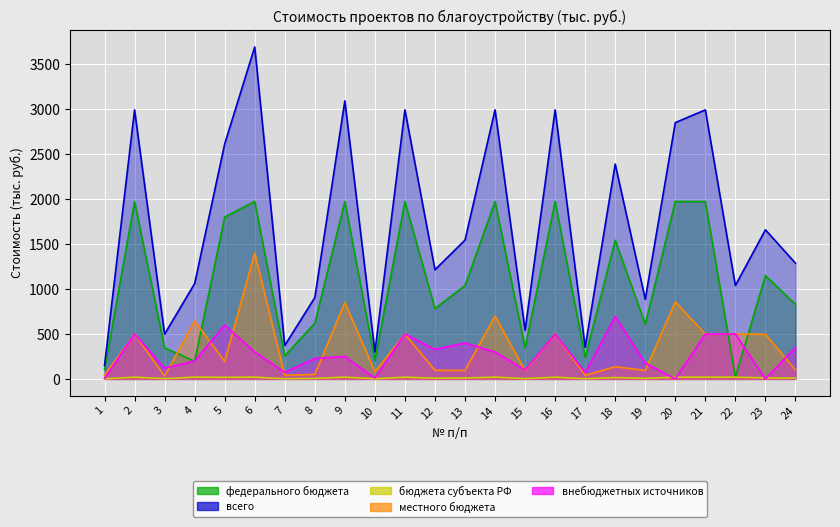

Reading left to right, what are all the values shown in this chart?

федерального бюджета: 104.0	1975.0	345.0	196.0	1802.0	1975.0	256.0	621.0	1975.0	207.9	1975.0	783.0	1040.0	1975.0	347.0	1975.0	240.0	1544.0	610.0	1975.0	1975.0	19.8	1150.4	830.0
всего: 150.0	2994.8	498.5	1061.2	2615.2	3694.8	372.6	905.3	3095.2	300.0	2994.8	1214.9	1545.5	2995.2	542.5	2994.8	352.5	2391.6	886.2	2852.8	2994.8	1039.5	1660.0	1288.4
бюджета субъекта РФ: 1.1	19.8	3.5	20.2	18.2	19.8	2.6	6.3	20.2	2.1	19.8	7.9	10.5	20.2	3.5	19.8	2.5	15.6	6.2	19.8	19.8	19.8	11.6	8.4
местного бюджета: 40.0	500.0	30.0	645.0	195.0	1400.0	40.0	50.0	850.0	80.0	500.0	96.0	95.0	700.0	92.0	500.0	40.0	136.0	94.0	857.0	500.0	500.0	497.0	100.0
внебюджетных источников: 5.0	500.0	120.0	200.0	600.0	300.0	74.0	228.0	250.0	10.0	500.0	328.0	400.0	300.0	100.0	500.0	70.0	696.0	176.0	1.0	500.0	500.0	1.0	350.0